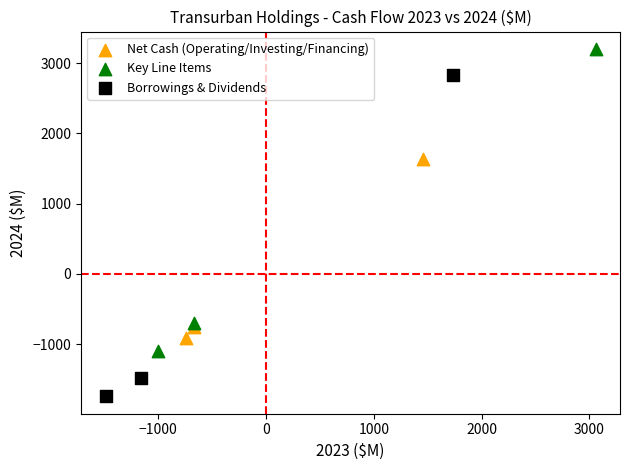

Which series has the widest spread of Y values?

Borrowings & Dividends